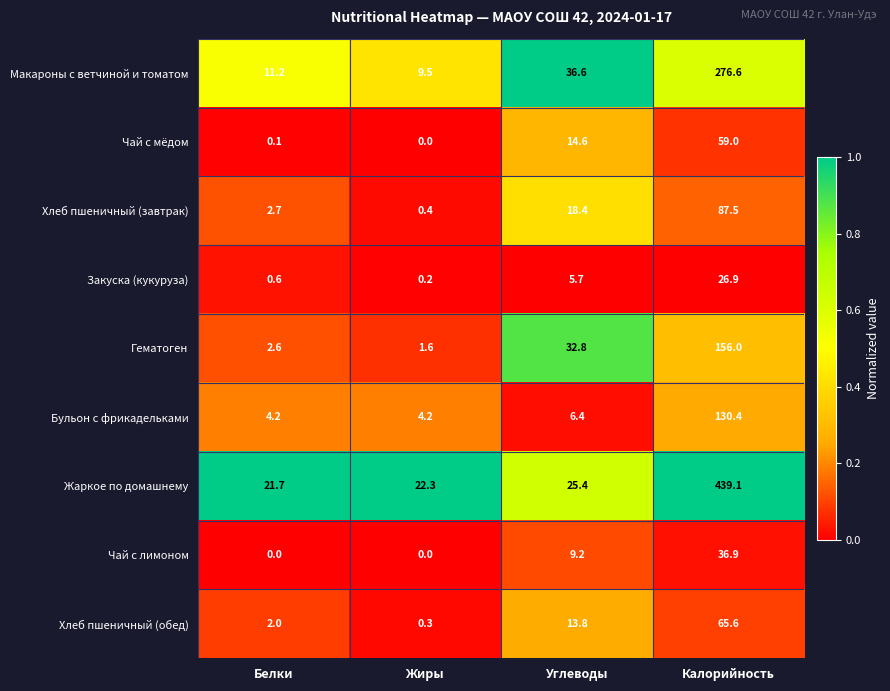

What is the highest value of the Макароны с ветчиной и томатом series?

276.6